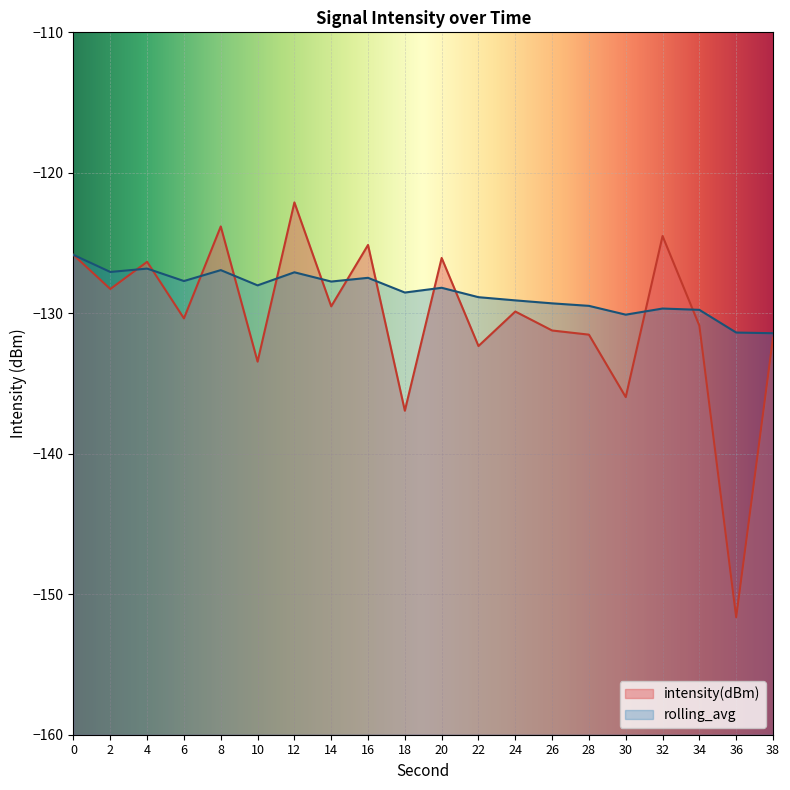

What is the greatest value displayed?

-122.1